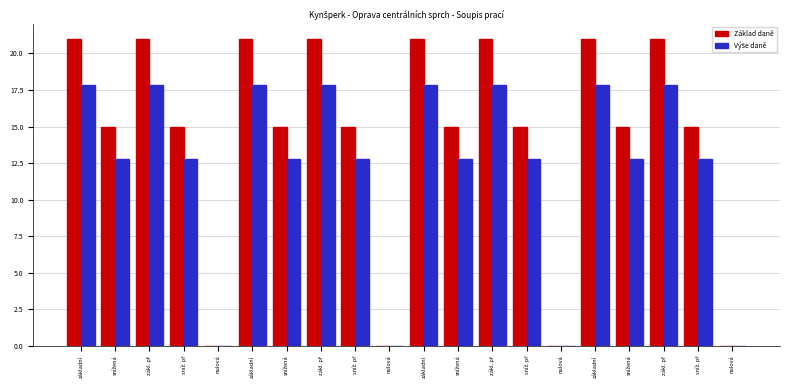

How many series are shown in this chart?

2